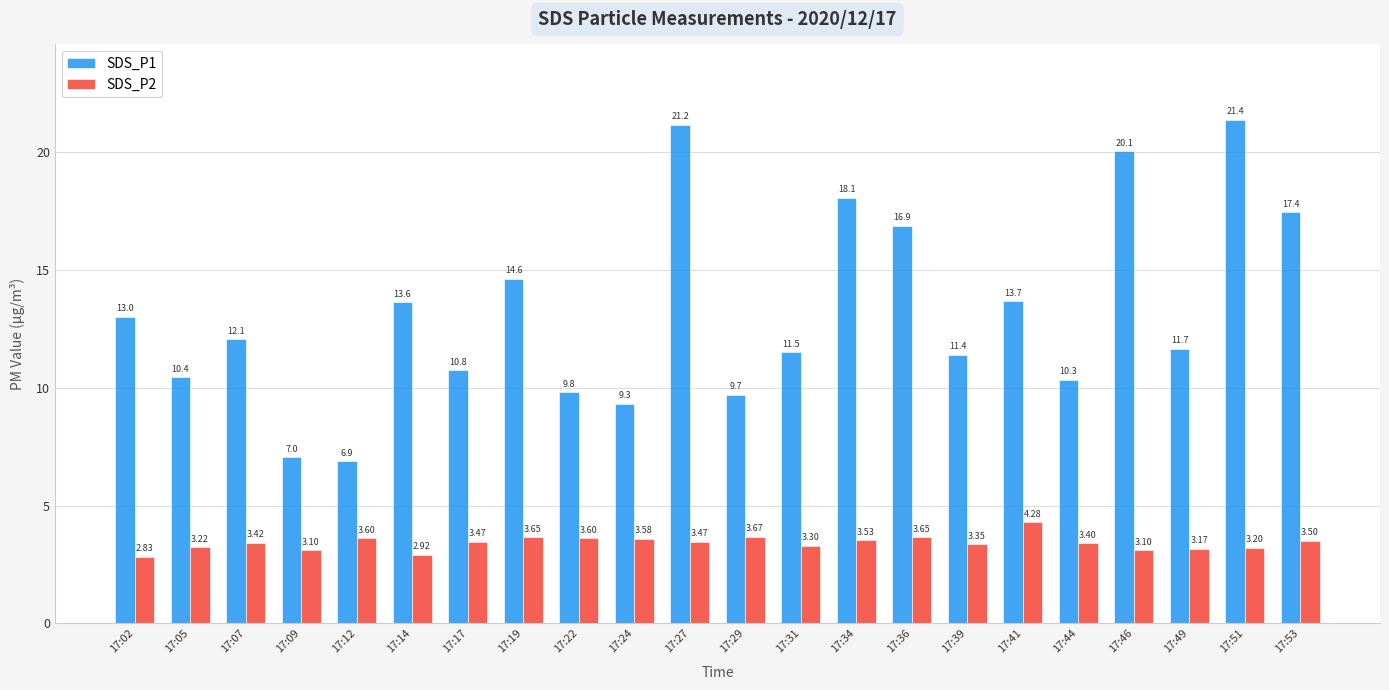

What is the difference between the SDS_P1 values at 17:39 and 17:34?

6.7